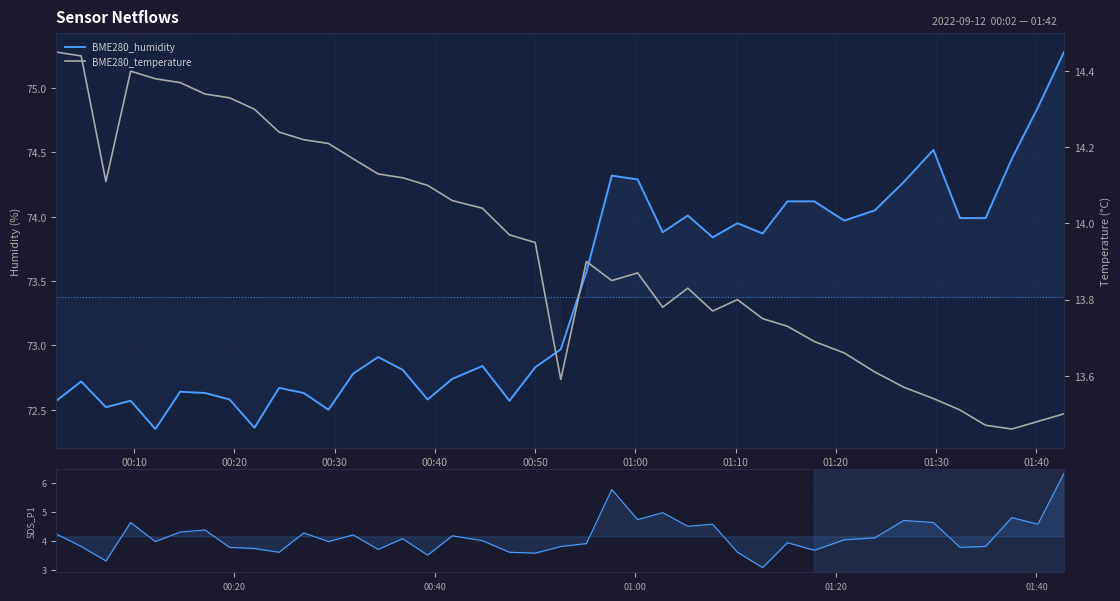

Where does the SDS_P1 series first go above 4?

00:10